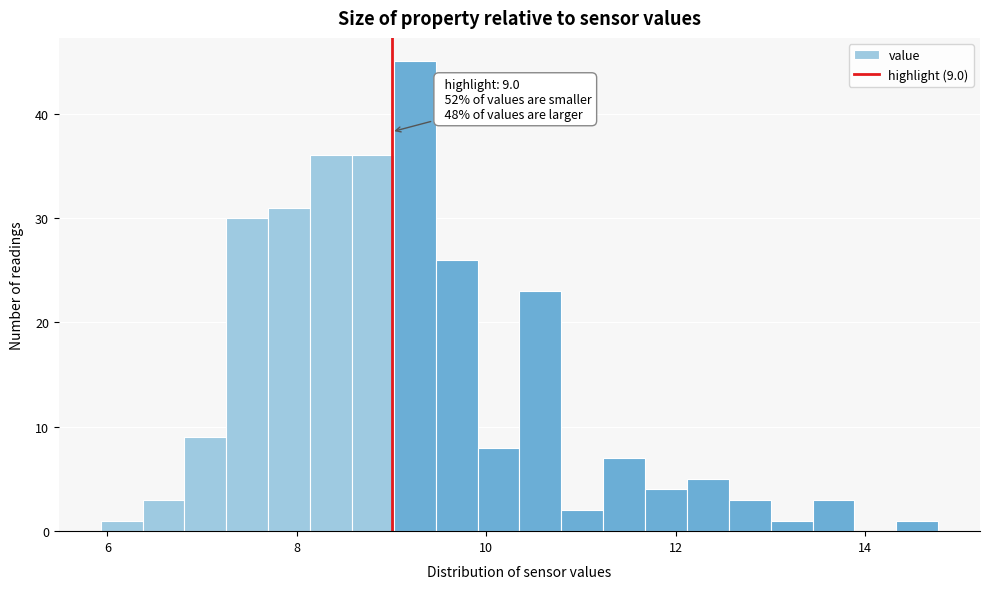

Around what value on the x-axis is the tallest bar? Give the approximate position of its centre, as read against the axis.

9.2